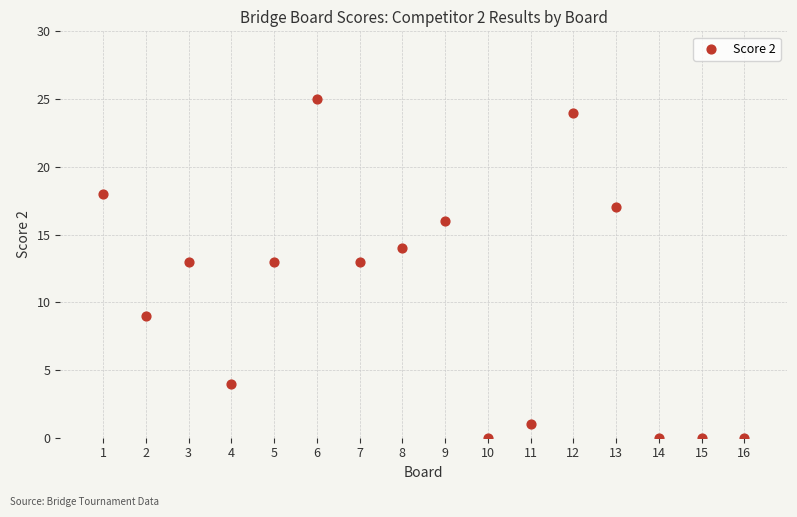

What is the range of X values (max minus min)?

15